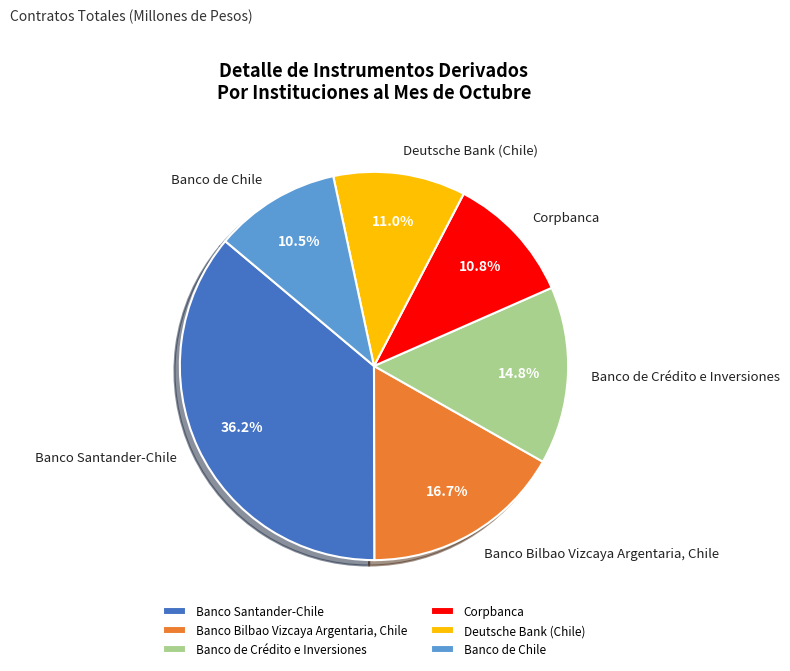

Which slice is the largest?

Banco Santander-Chile